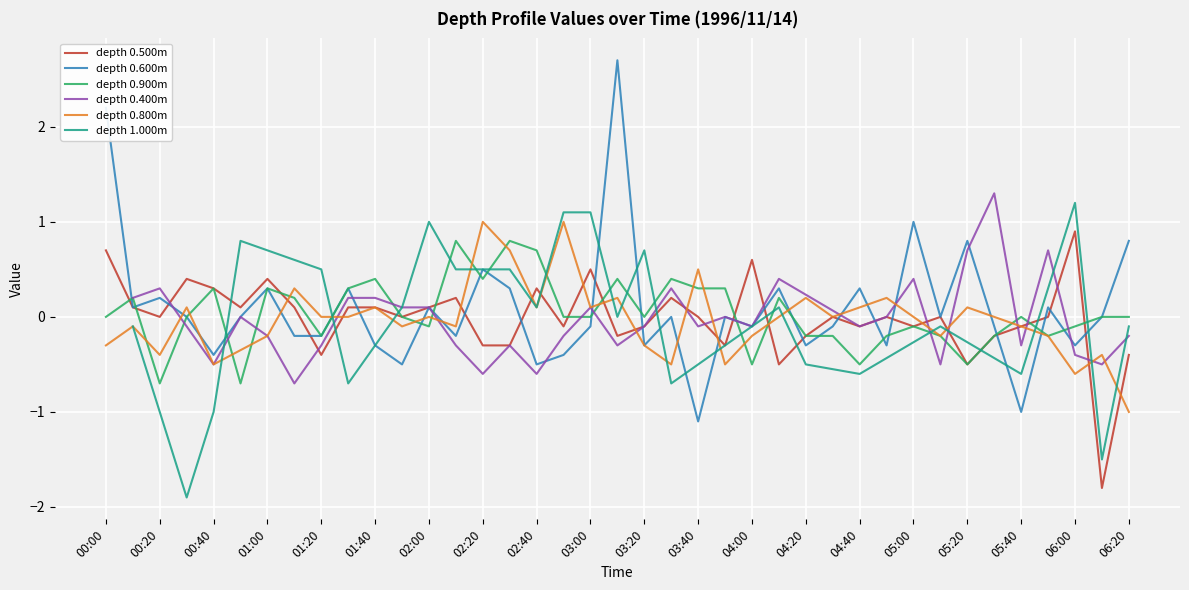

Where is the first local maximum for 0.500?

00:30